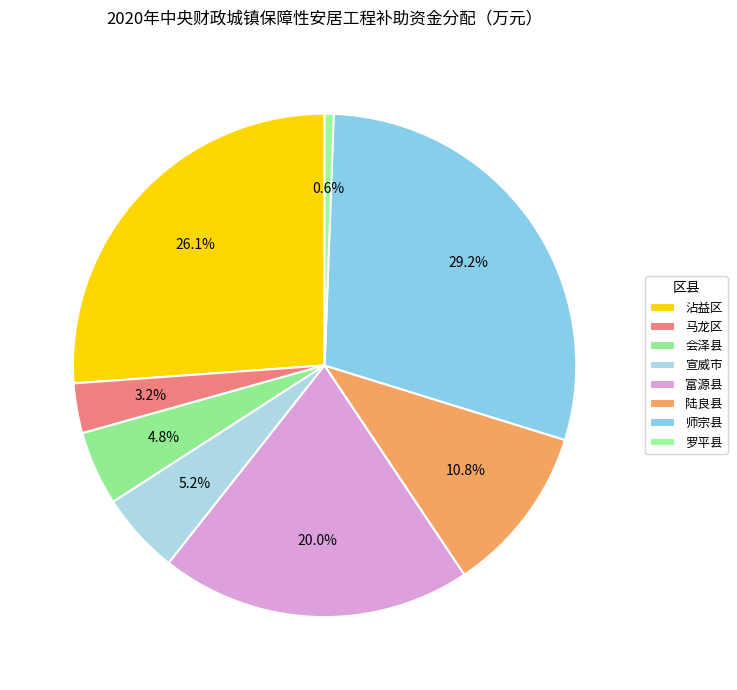

What is the smallest slice in the pie chart?

罗平县